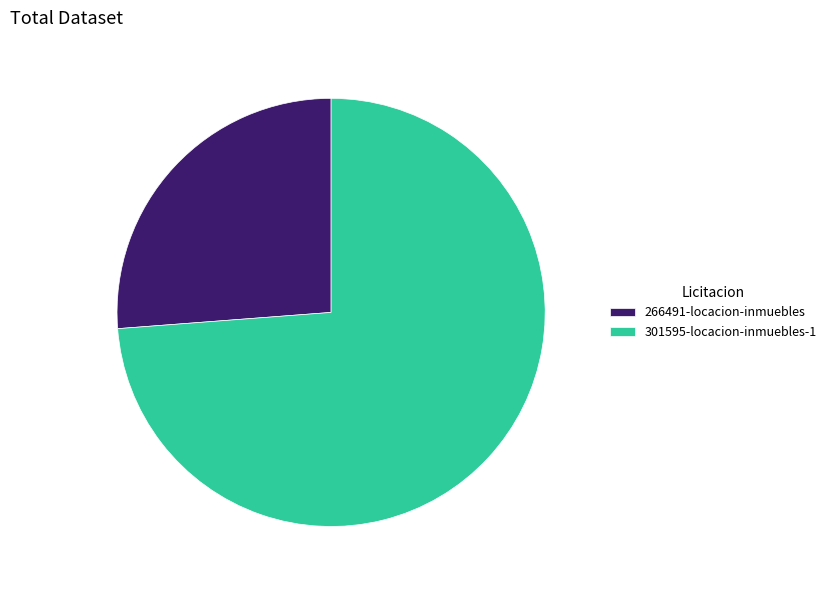

Approximately how many times larger is the value at 301595-locacion-inmuebles-1 compared to 266491-locacion-inmuebles?

2.8